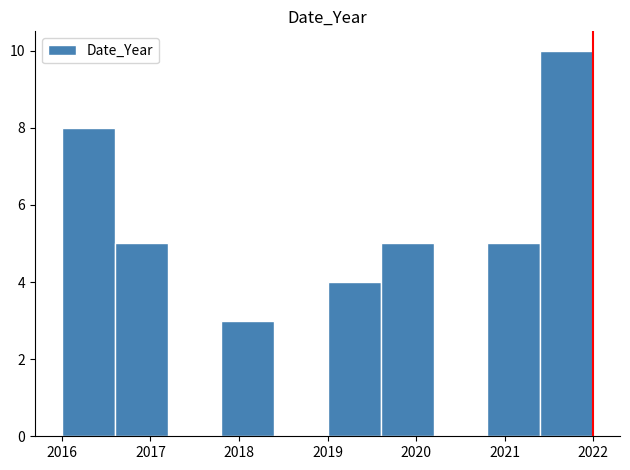

Reading left to right, transcribe this chart: for each bar, give the range it covers on the x-axis and its height. The values are not printed on the chart, so give them approximately, as read against the axis.

2016.0 to 2016.6: 8
2016.6 to 2017.2: 5
2017.2 to 2017.8: 0
2017.8 to 2018.4: 3
2018.4 to 2019.0: 0
2019.0 to 2019.6: 4
2019.6 to 2020.2: 5
2020.2 to 2020.8: 0
2020.8 to 2021.4: 5
2021.4 to 2022.0: 10